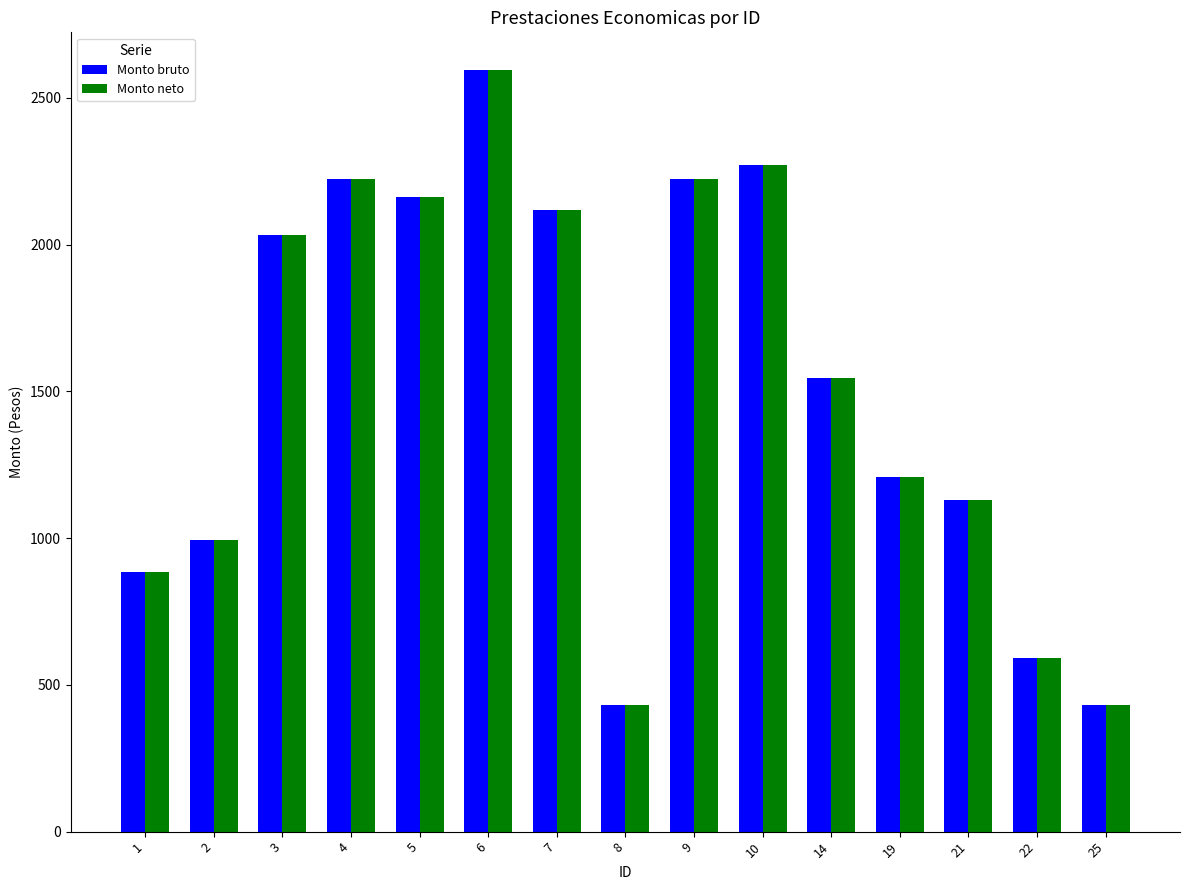

What is the total value across all series at 9?

4445.6